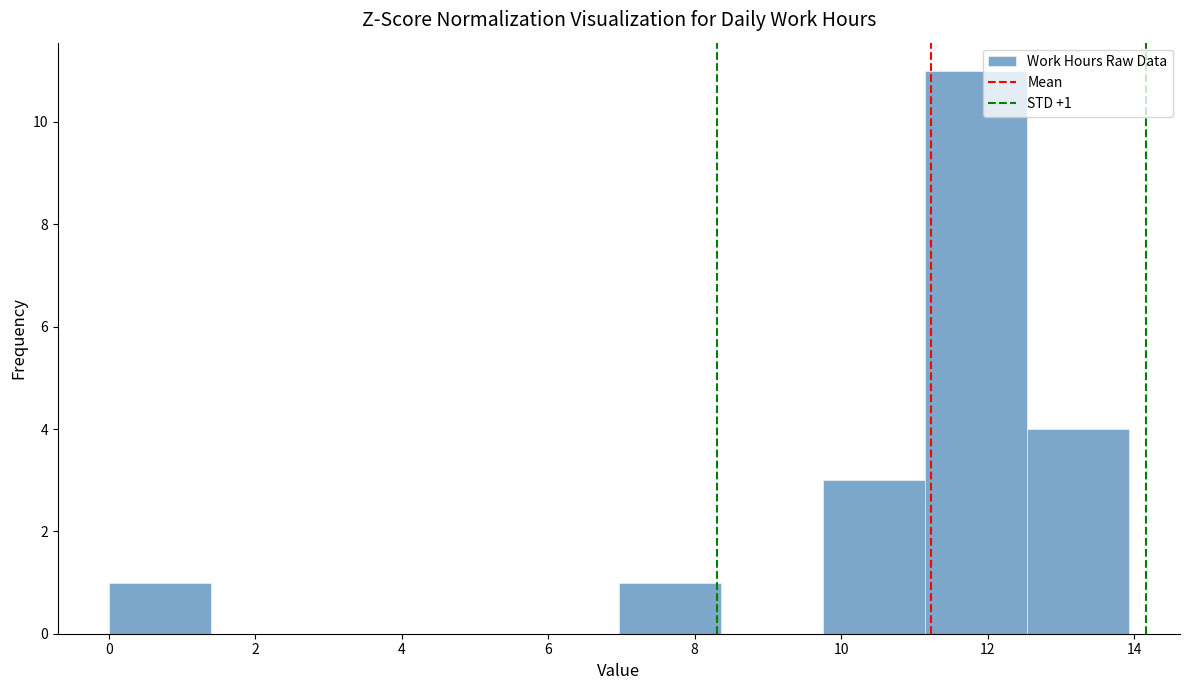

Which range on the x-axis has the tallest bar?

11.2 to 12.6